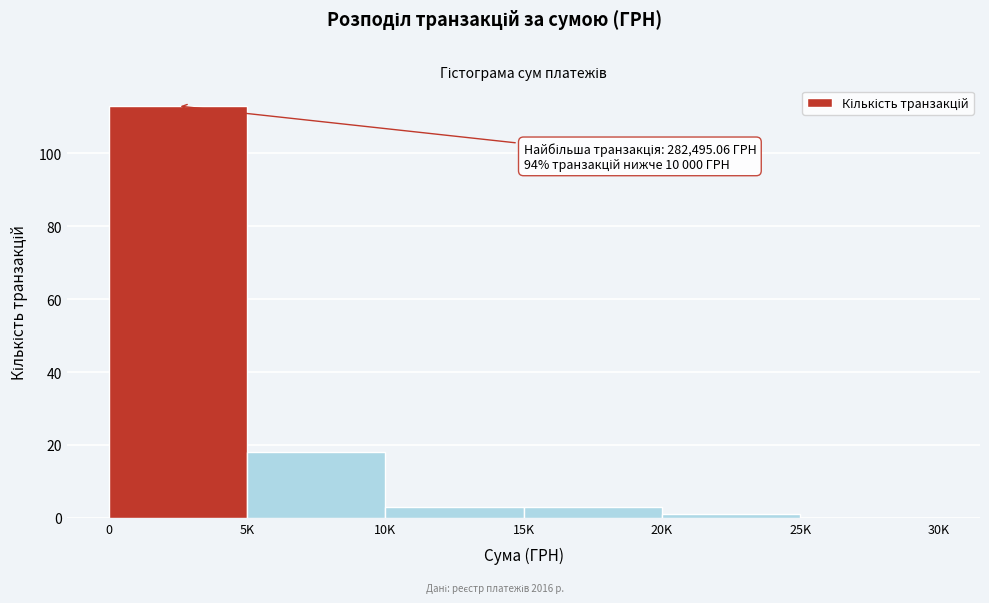

Reading left to right, extract all data points from this chart.

0=113	5K=18	10K=3	15K=3	20K=1	25K=0